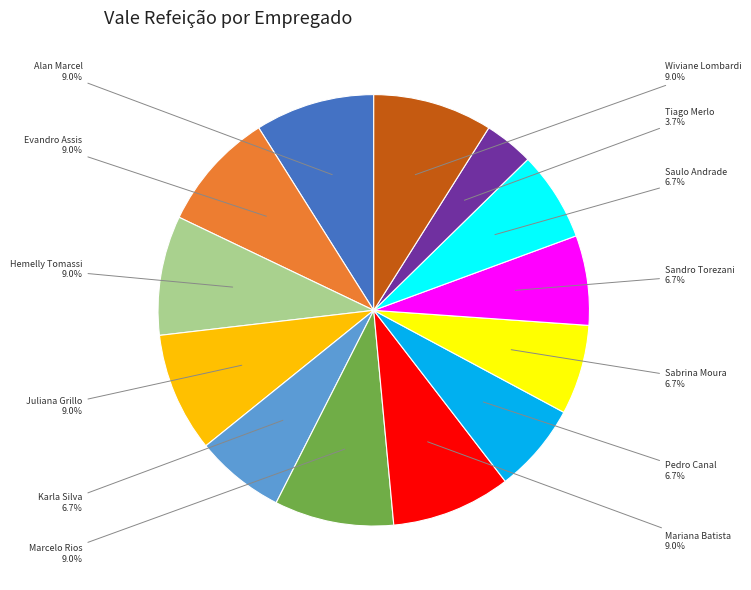

Does any single category account for the majority?

No